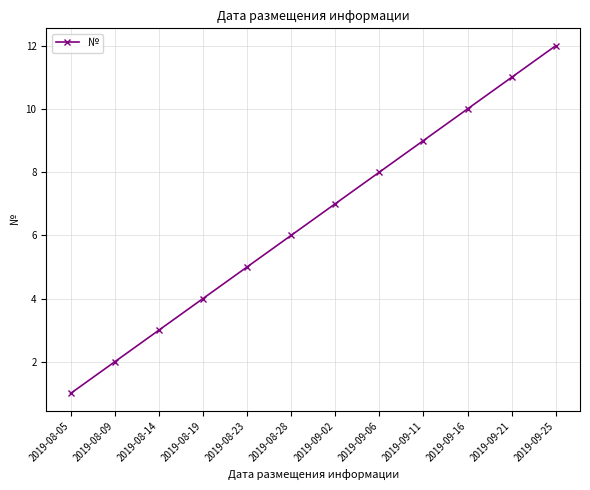

Which has a higher value, 2019-08-28 or 2019-09-11?

2019-09-11